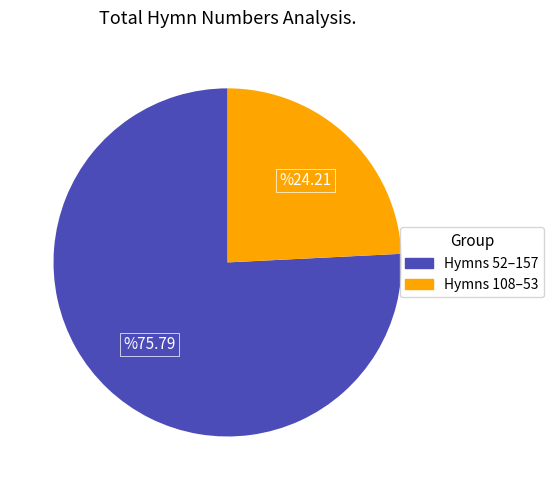

What is the smallest slice in the pie chart?

Hymns 108–53